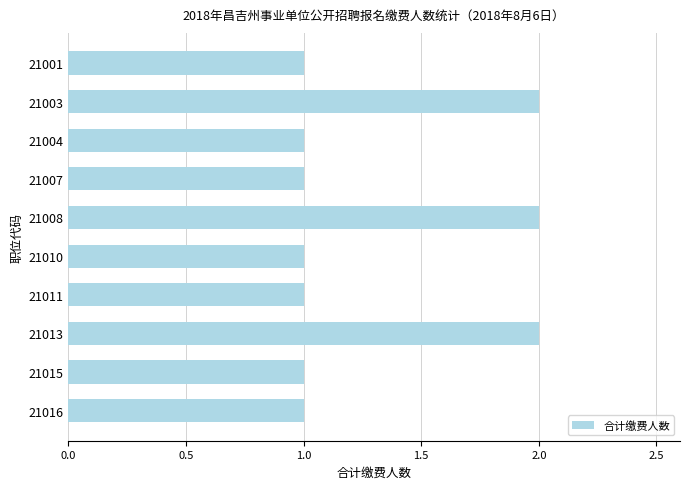

Reading top to bottom, transcribe all the data shown in this chart.

1	2	1	1	2	1	1	2	1	1